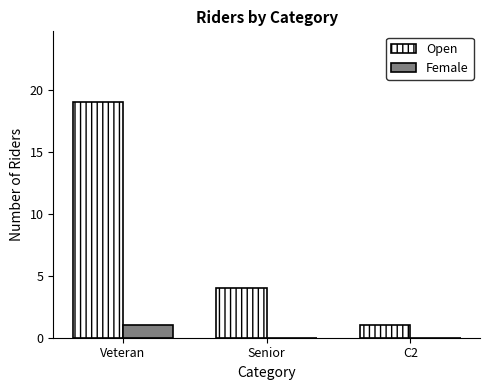

Which series changed the most between Senior and C2?

Open